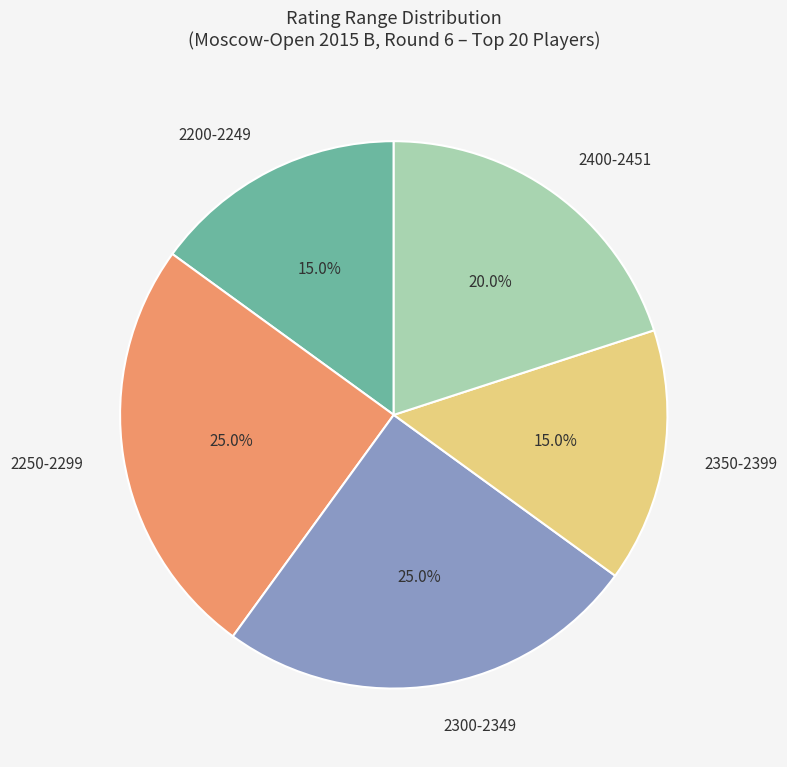

Does 2250-2299 account for over 50% of the chart?

No